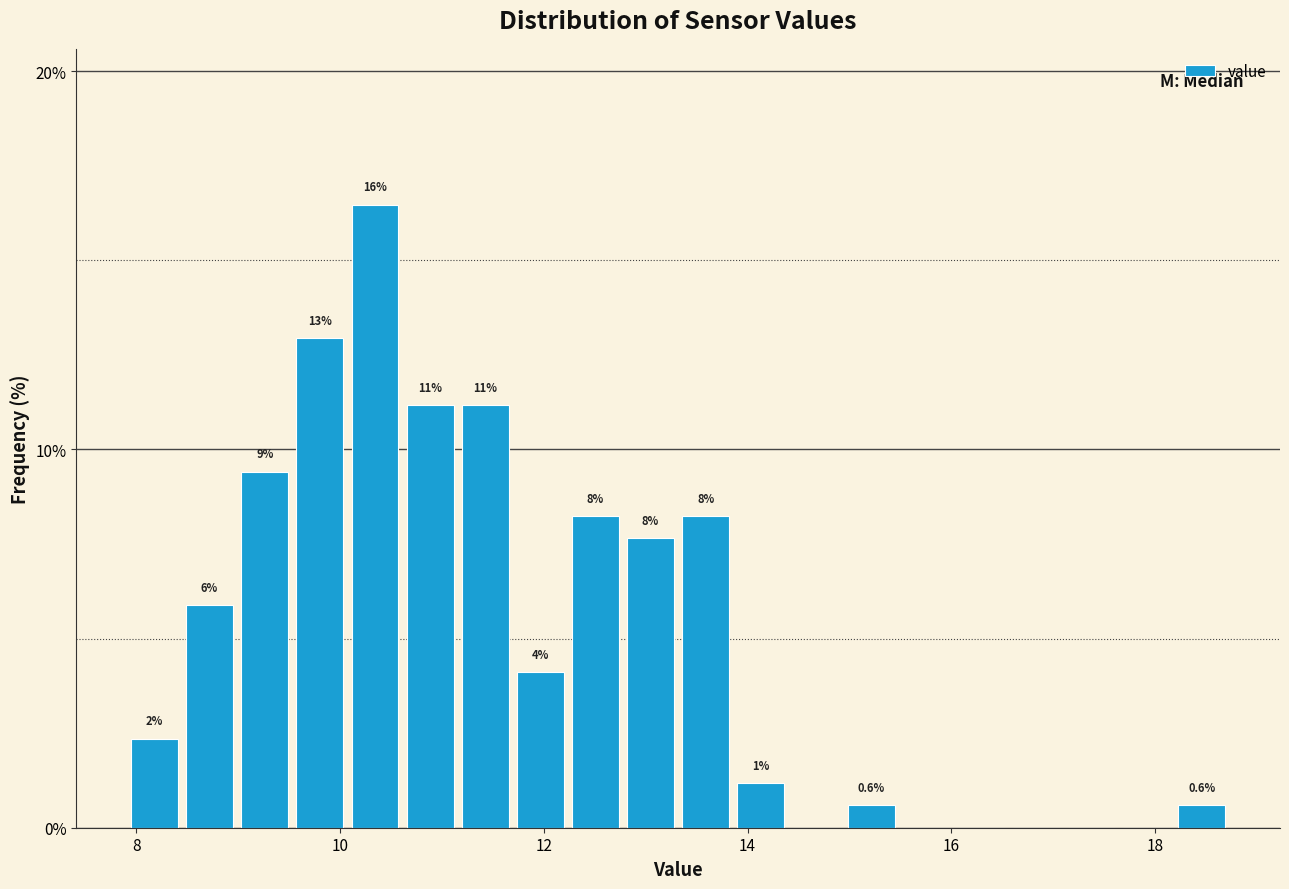

Read against the x-axis, roughly where is the centre of the tallest bar?

10.4